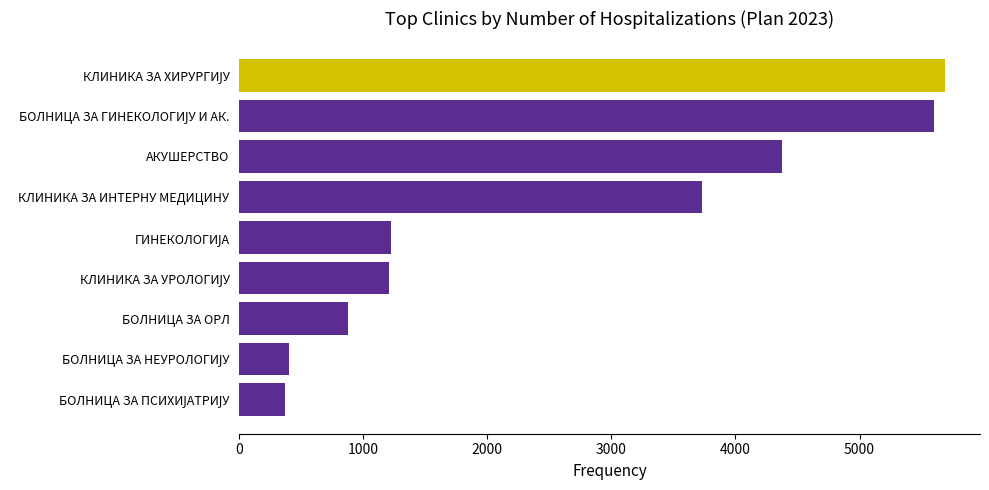

What is the average value?

2608